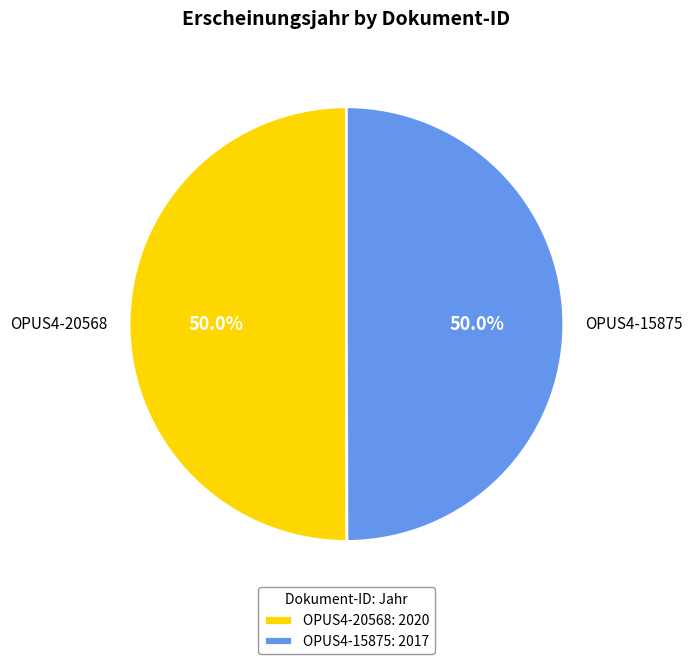

What is the ratio of the value at OPUS4-15875 to the value at OPUS4-20568?

1.0